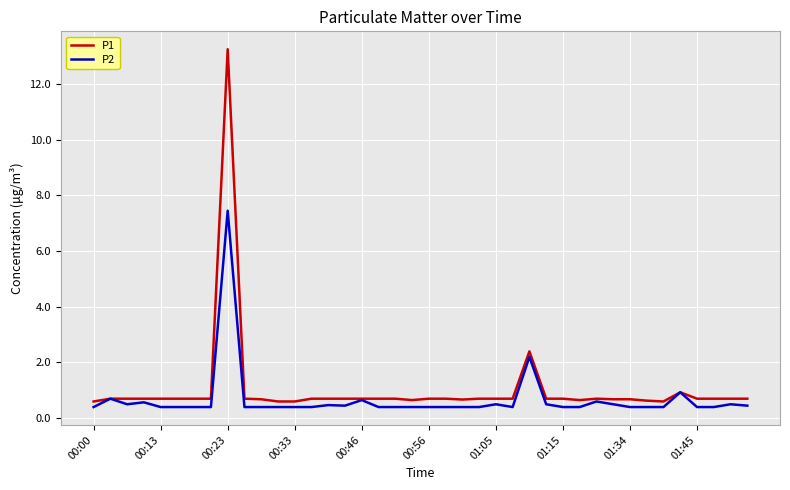

List the series in order of their peak value, lowest first.

P2, P1